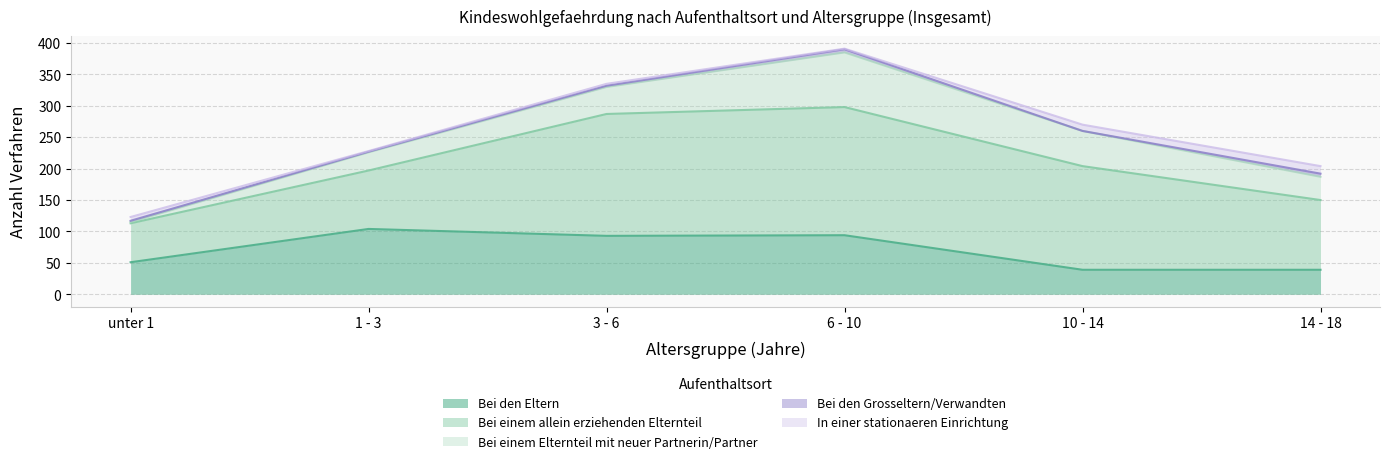

True or false: Bei den Eltern has a value of 39 at 14 - 18.

True